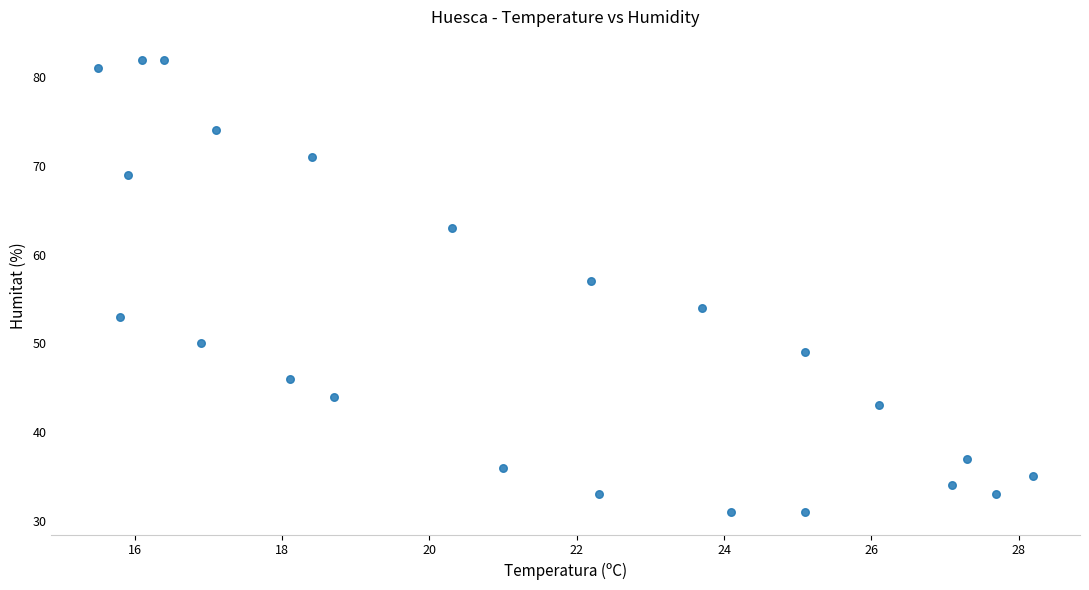

What is the range of Y values (max minus min)?

51